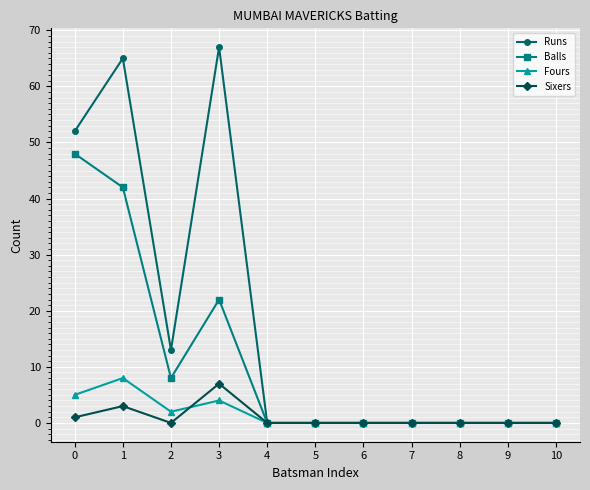

How many lines are shown in the chart?

4